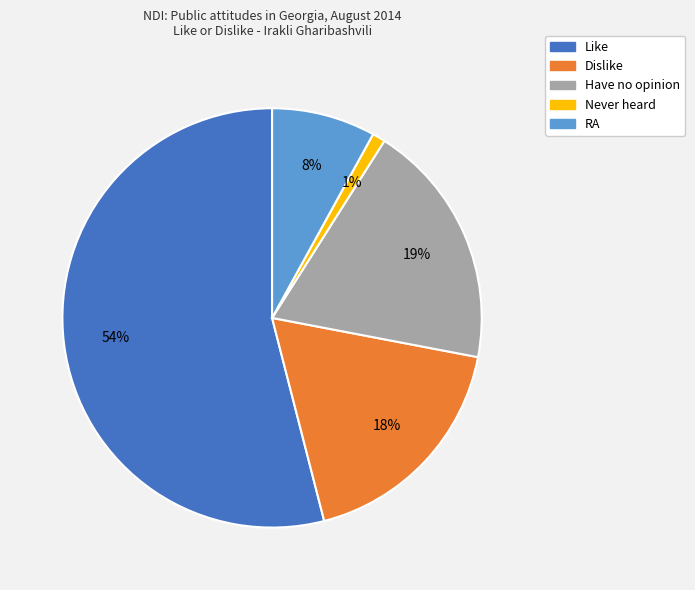

How many slices are in this pie chart?

5